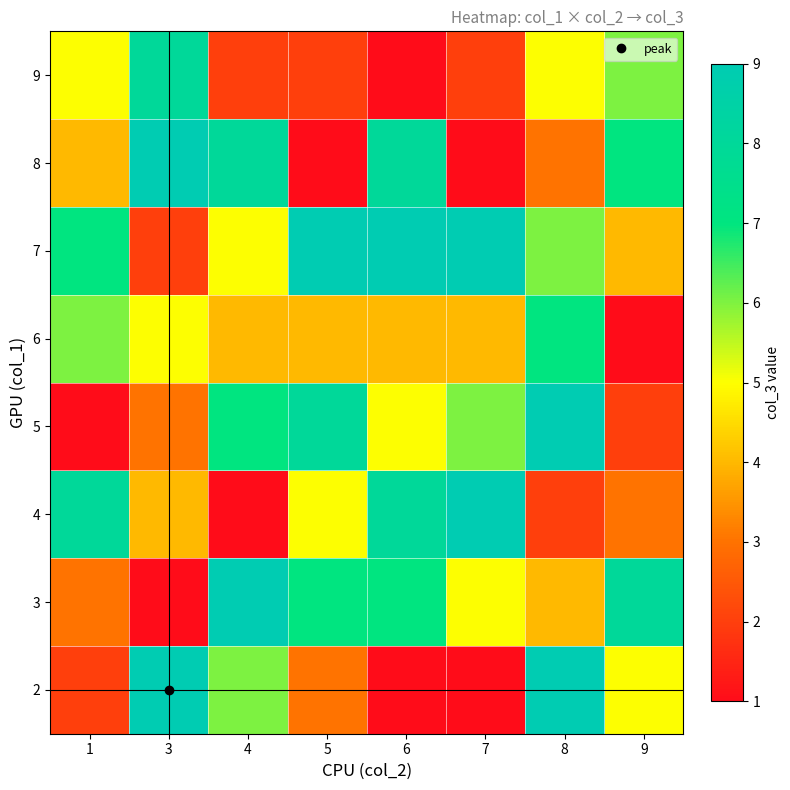

List the series in order of their peak value, lowest first.

6, 9, 2, 3, 4, 5, 7, 8